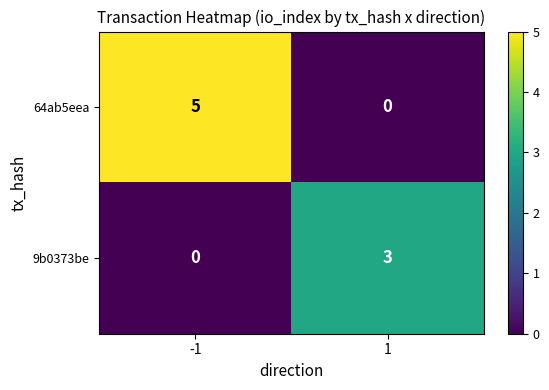

Between -1 and 1, which series saw the biggest shift?

64ab5eea